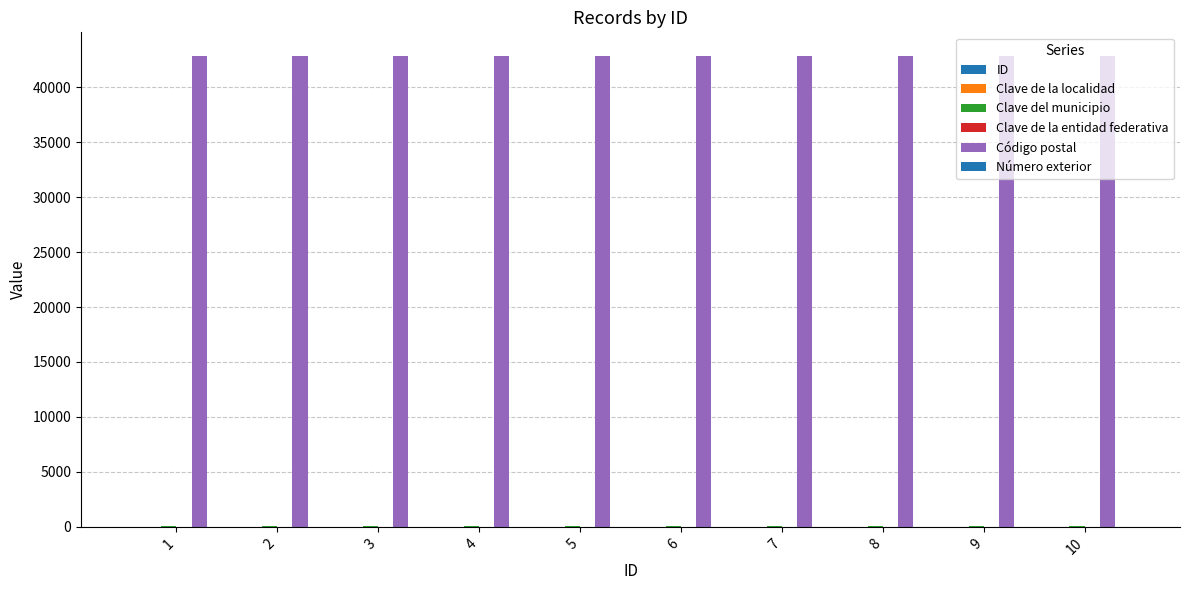

List the labels in order of Clave de la entidad federativa value, largest first.

1, 2, 3, 4, 5, 6, 7, 8, 9, 10